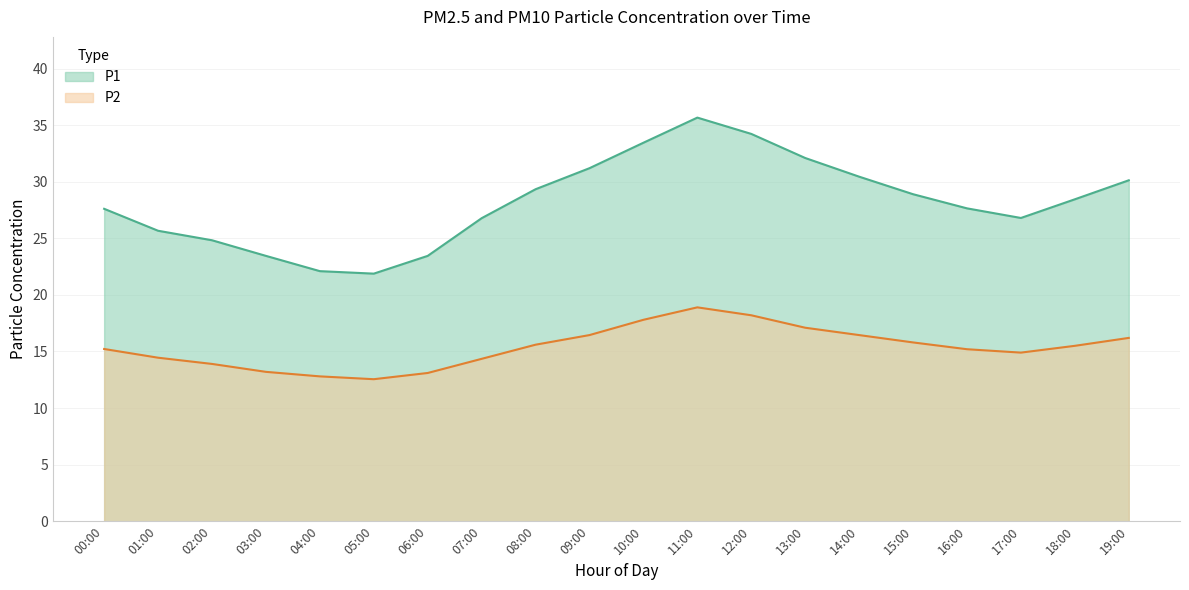

True or false: P1 has more than 2 points higher than both neighbors.

False